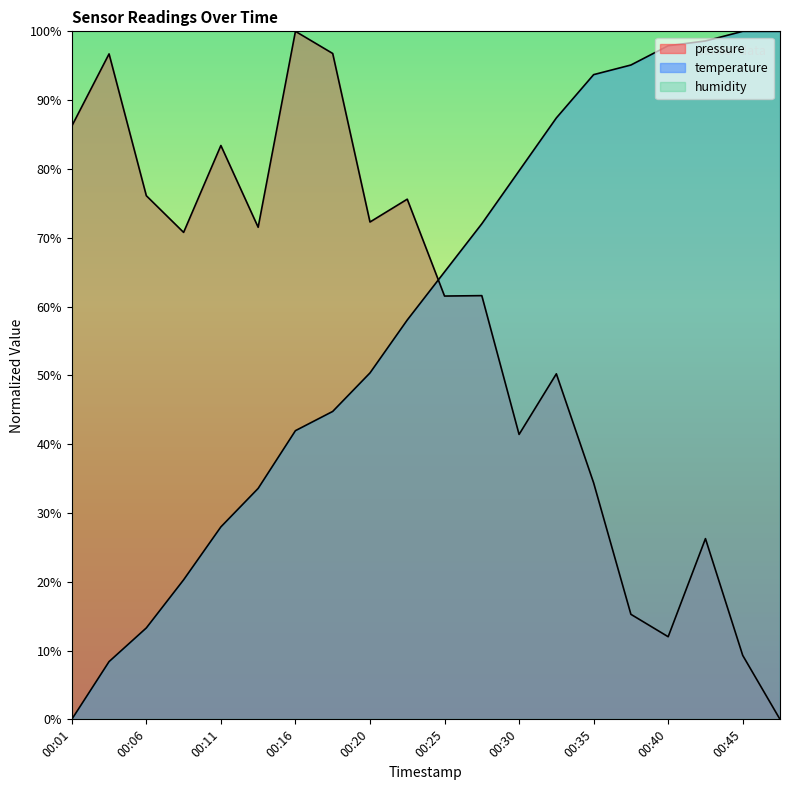

What are all the series names shown in the legend?

pressure, temperature, humidity